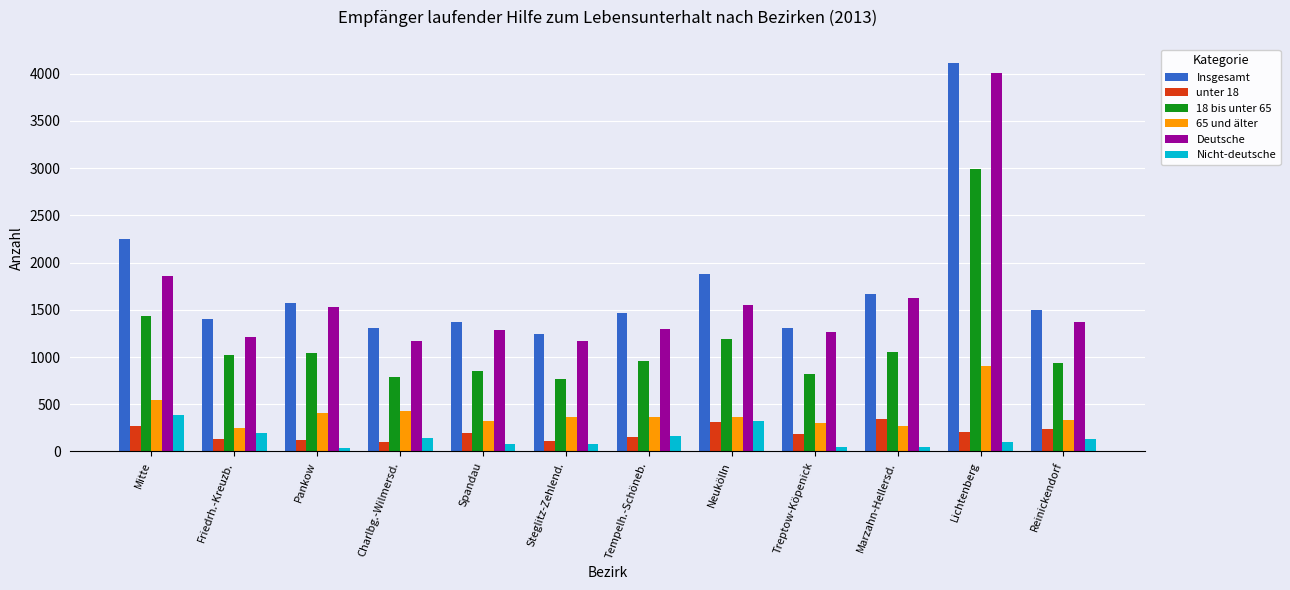

What is the value of the 65 und älter bar at the 7th from the left?

360